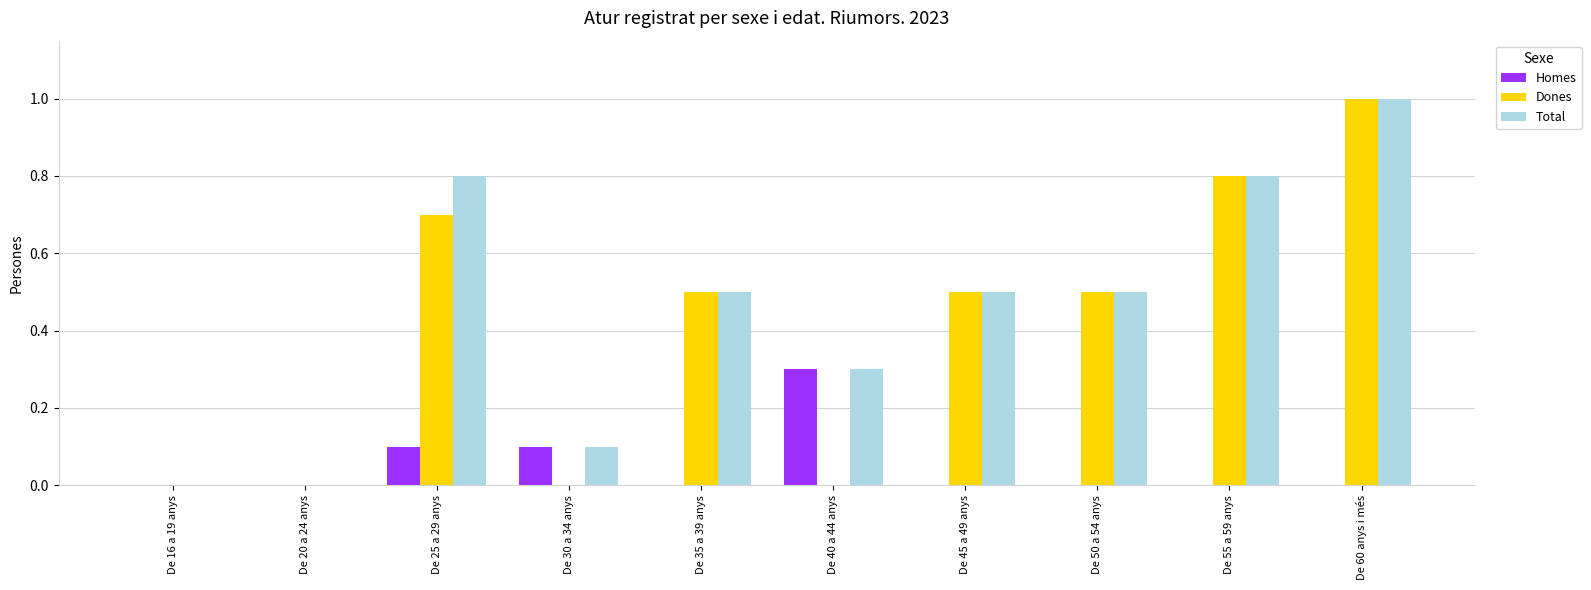

Which category has the highest value in the Homes series?

De 40 a 44 anys